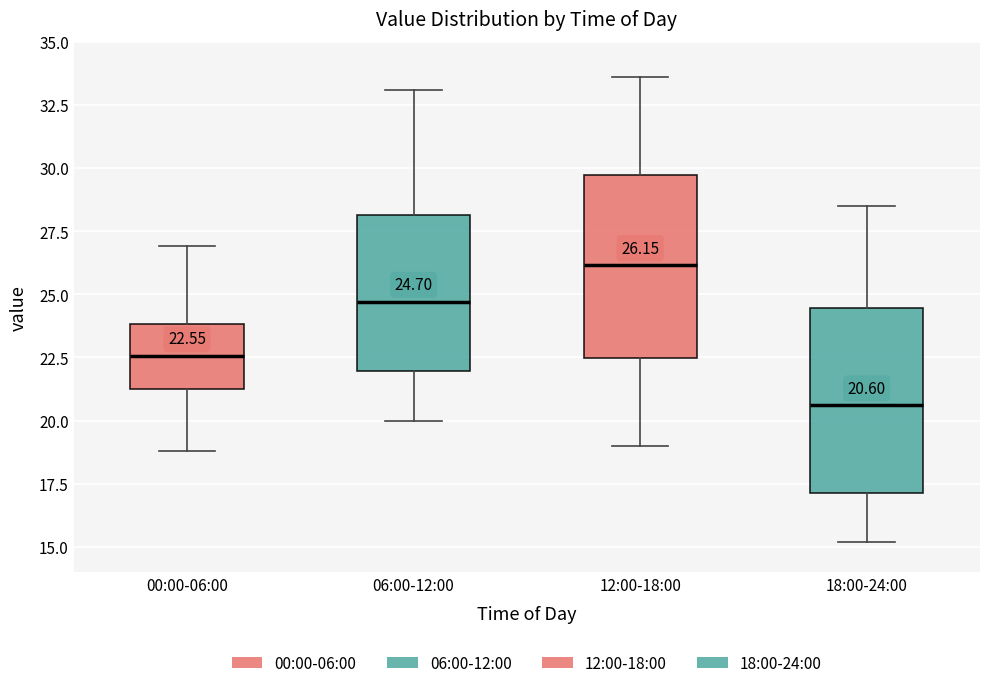

Which box has the lowest median line?

18:00-24:00